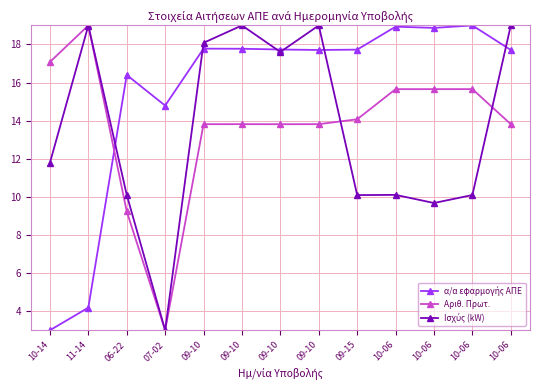

How many lines are shown in the chart?

3